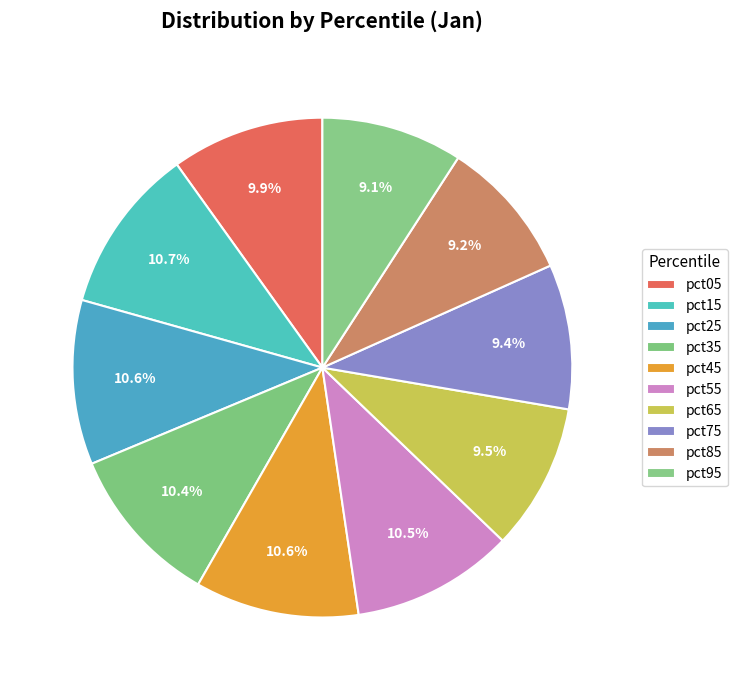

Count the number of slices in the pie.

10